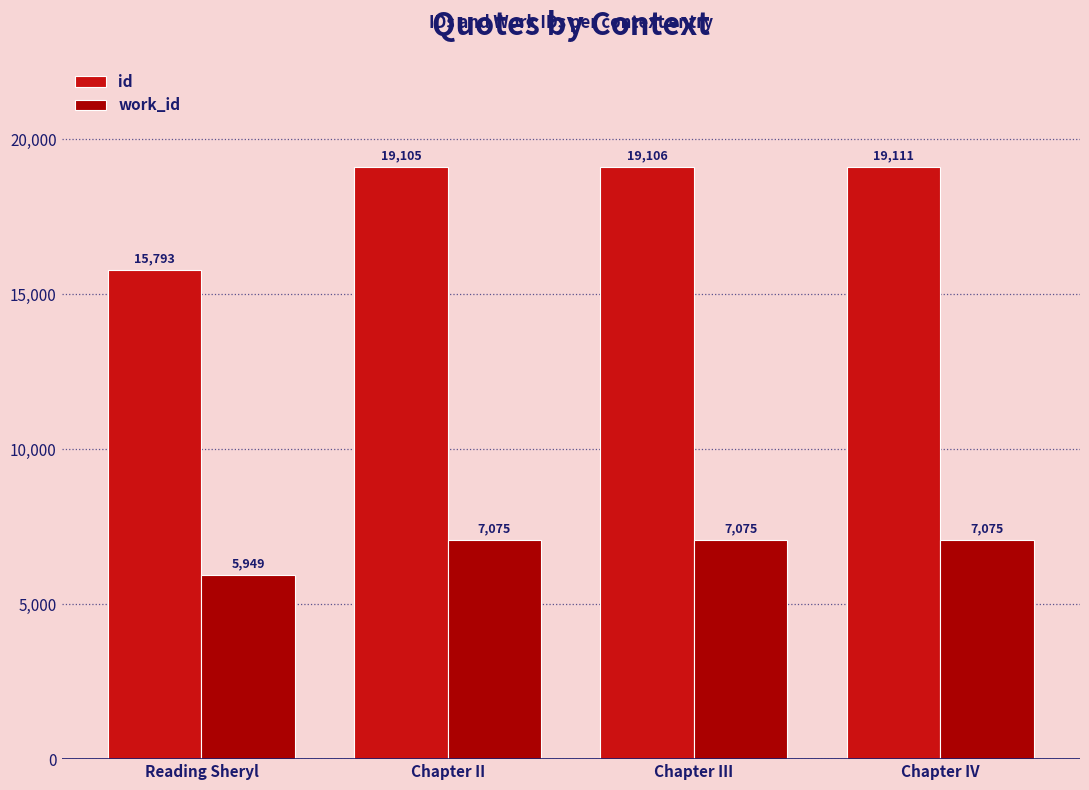

The value of id at Chapter IV is 4672. True or false?

False